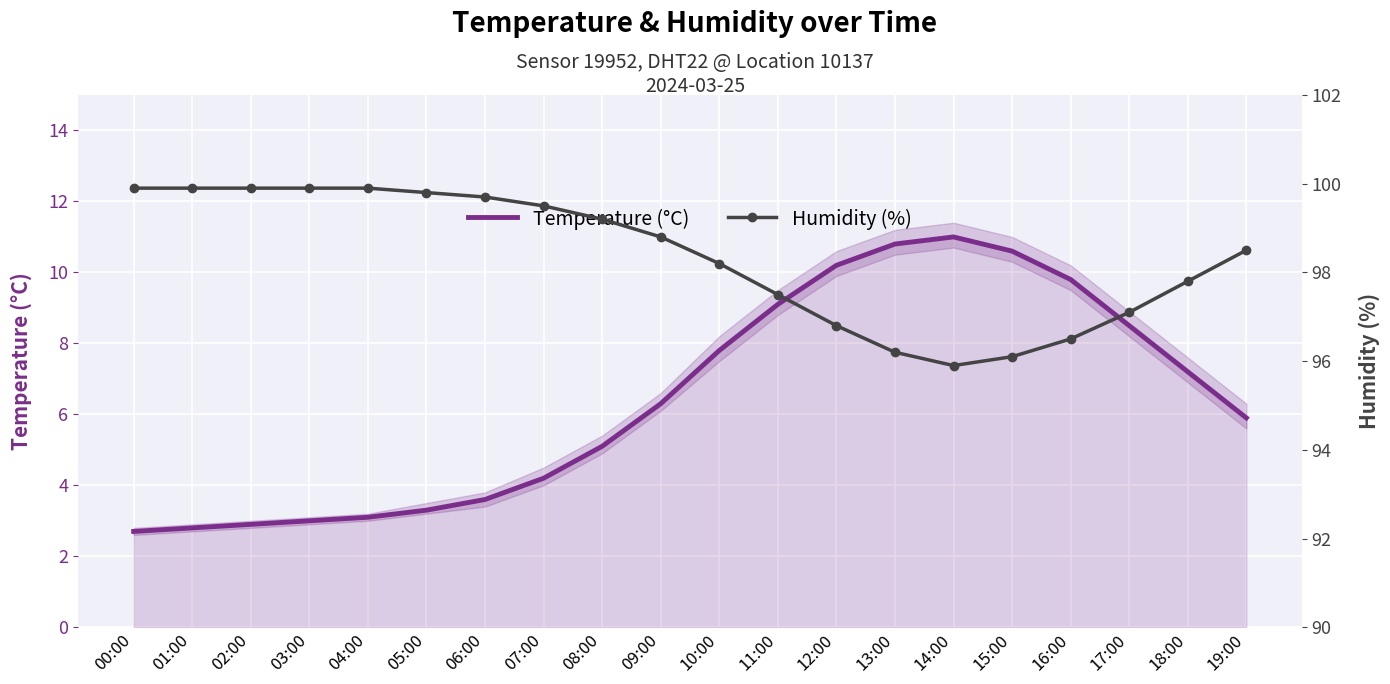

How many categories are shown in the chart?

20